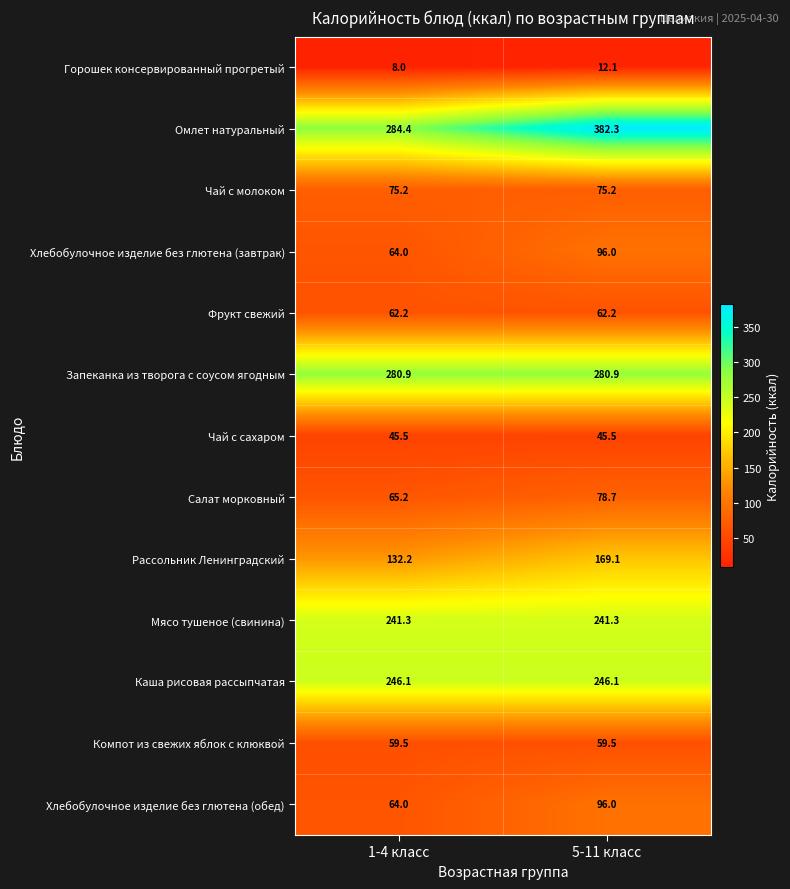

True or false: Компот из свежих яблок с клюквой has a value of 59.5 at 1-4 класс.

True